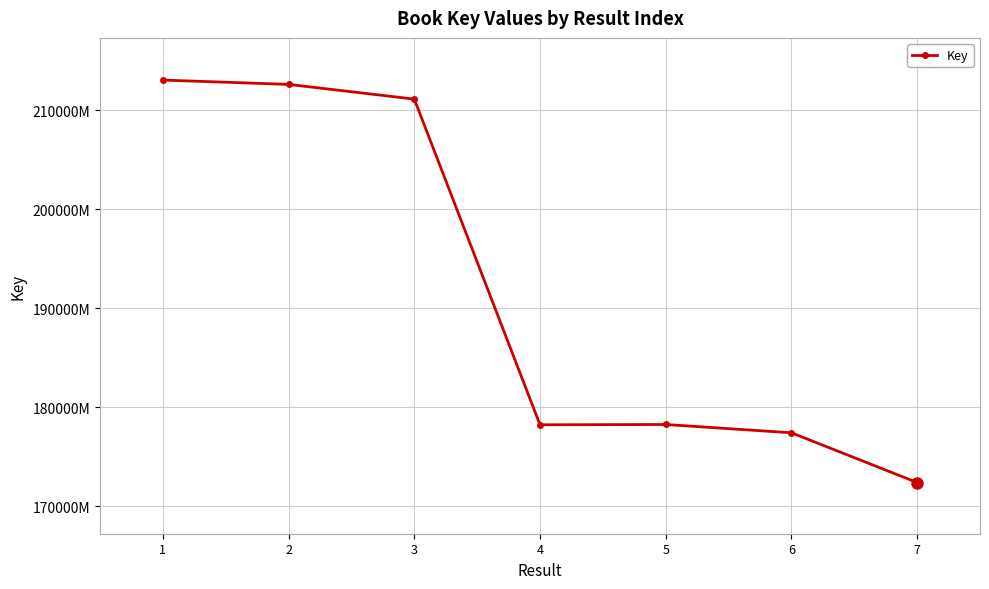

What value does the data have at 3, to the nearest 10?

211142470